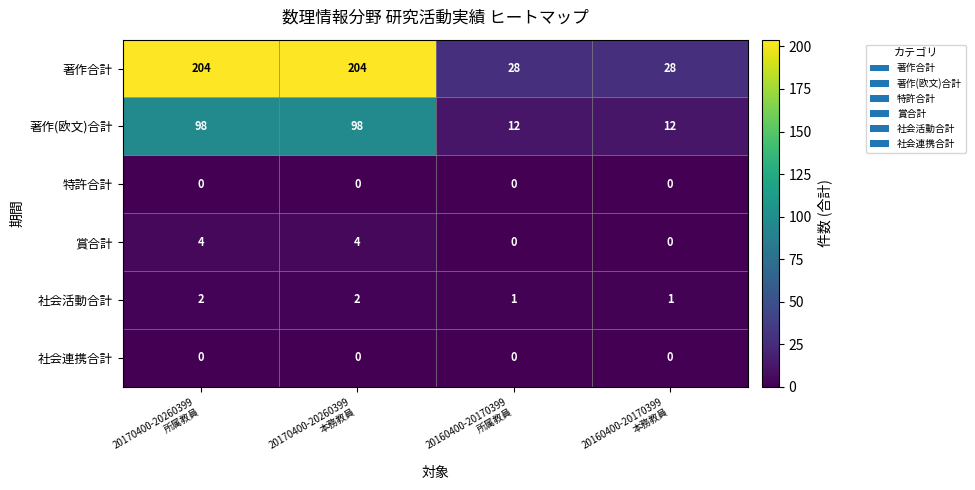

Which series has the widest spread of values?

著作合計